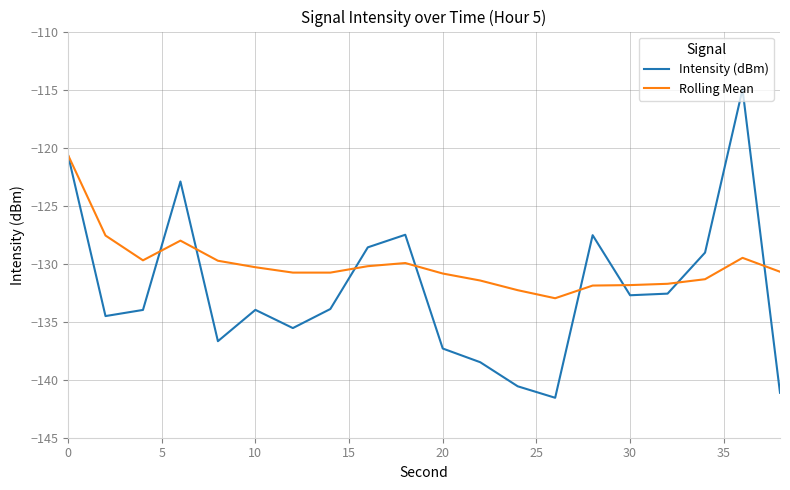

Which series has the largest total across all categories?

Rolling Mean